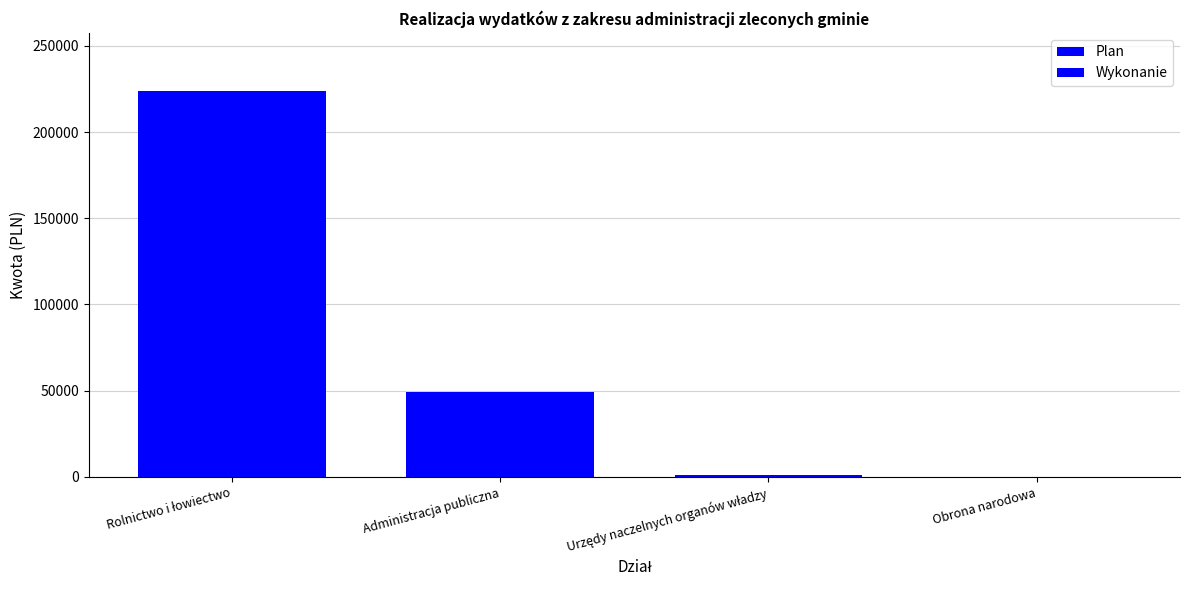

The Wykonanie series shows 399360.0 at Rolnictwo i łowiectwo. True or false?

False